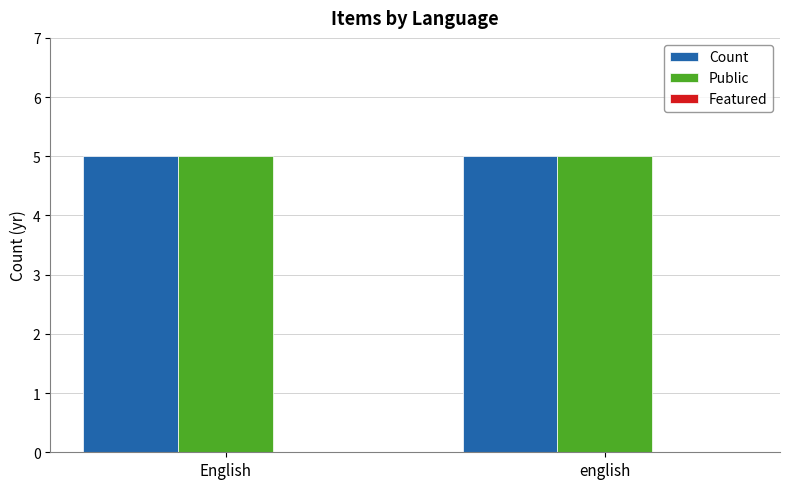

What are all the series names shown in the legend?

Count, Public, Featured